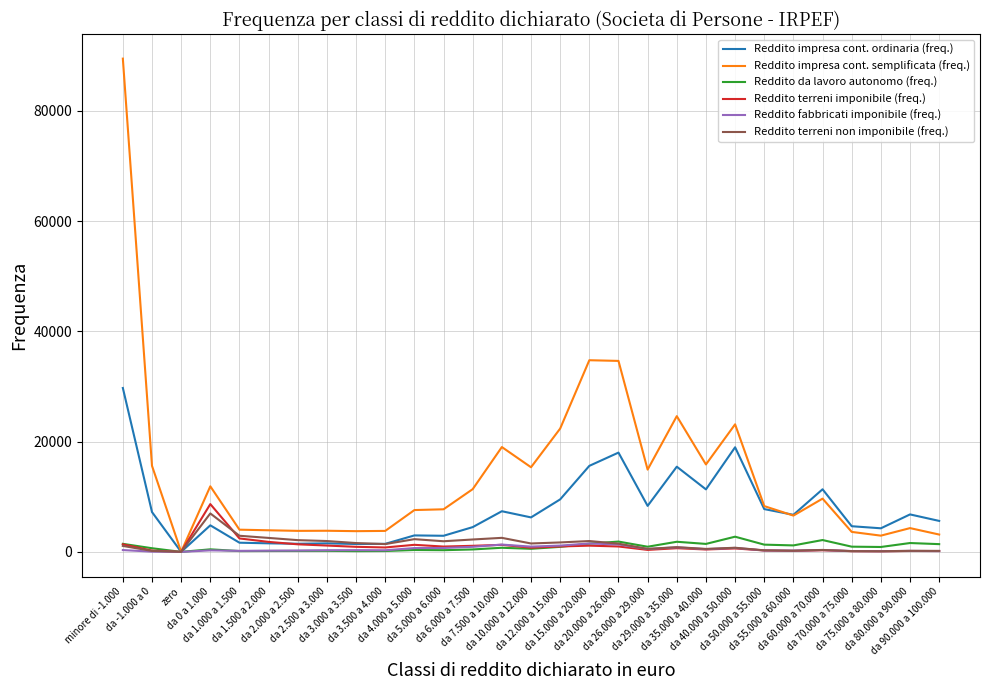

At how many categories does at least one series exceed 78306?

1